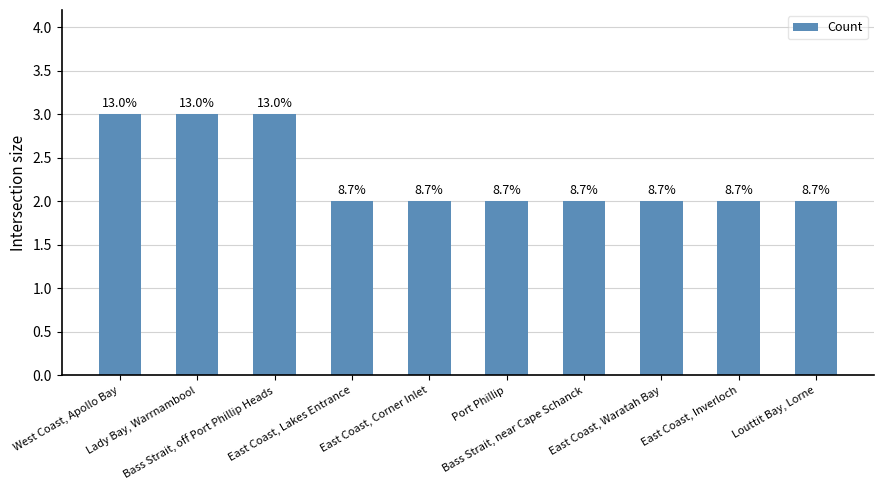

Are the bars horizontal?

No